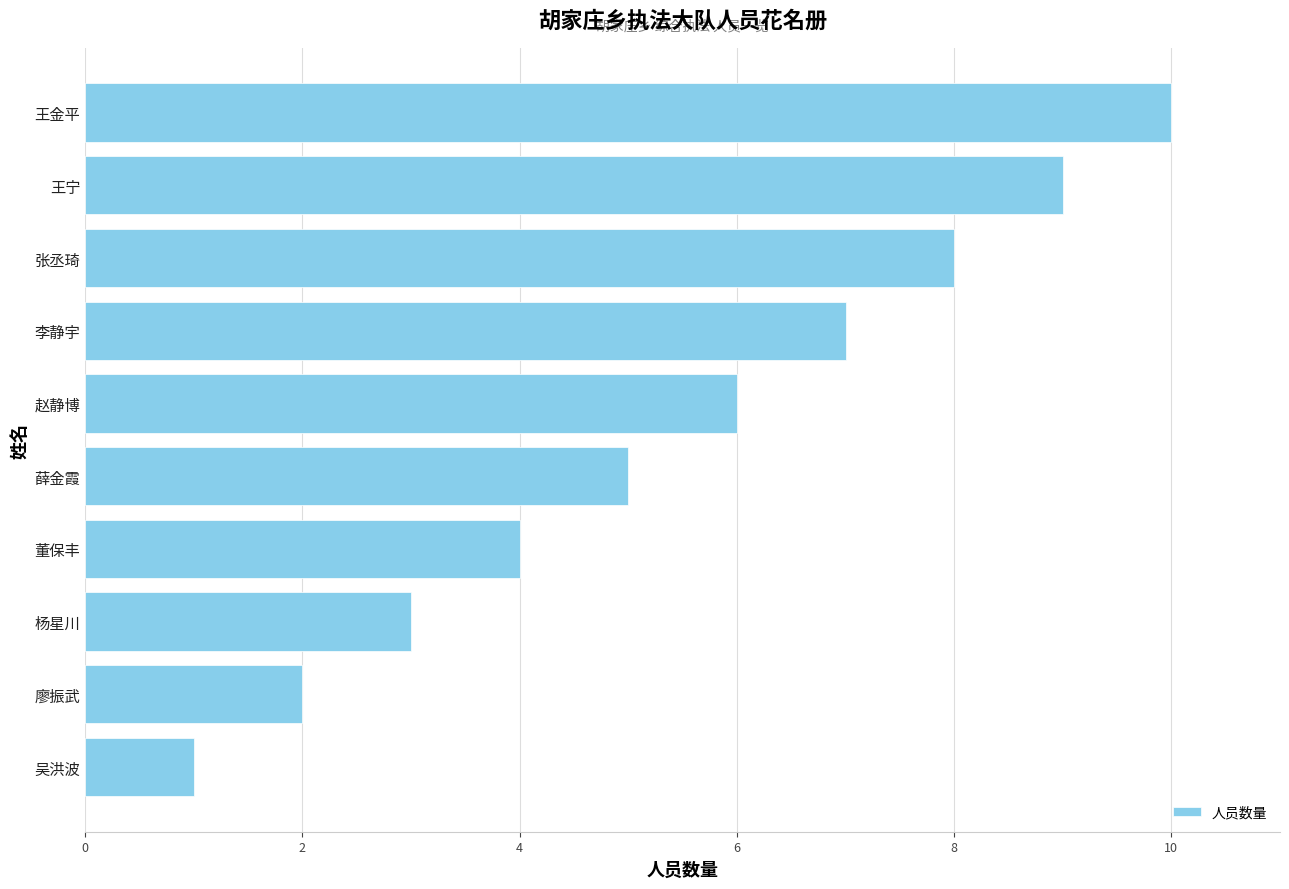

Read the value at 王宁.

9